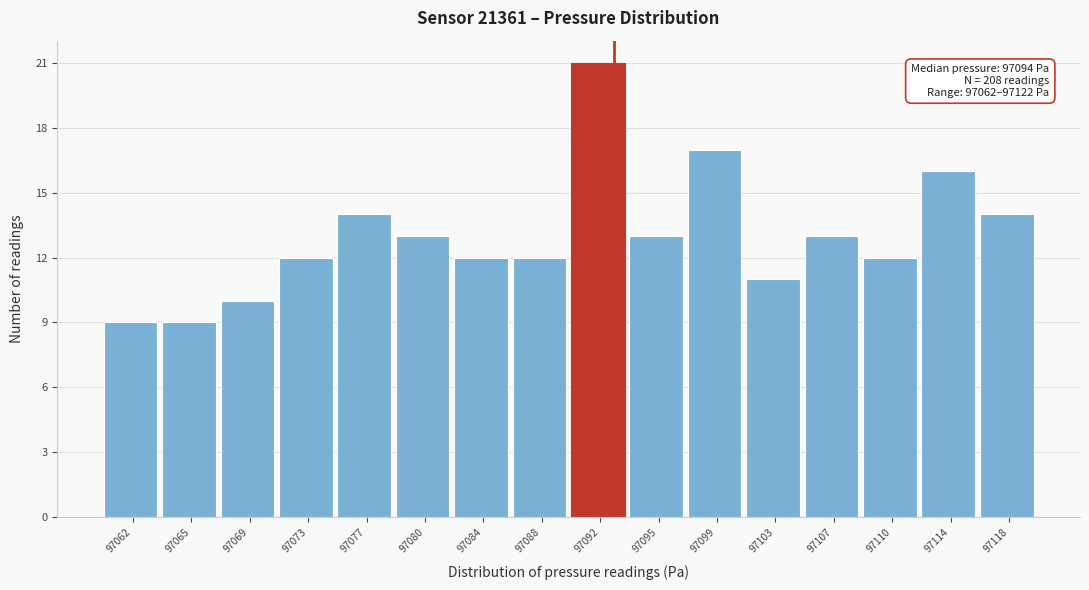

Reading left to right, what are all the values shown in this chart?

9	9	10	12	14	13	12	12	21	13	17	11	13	12	16	14